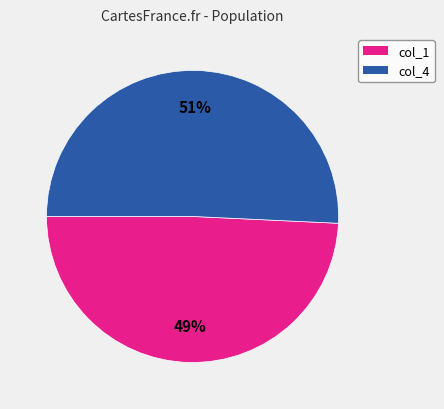

Is there a majority slice in this chart?

Yes